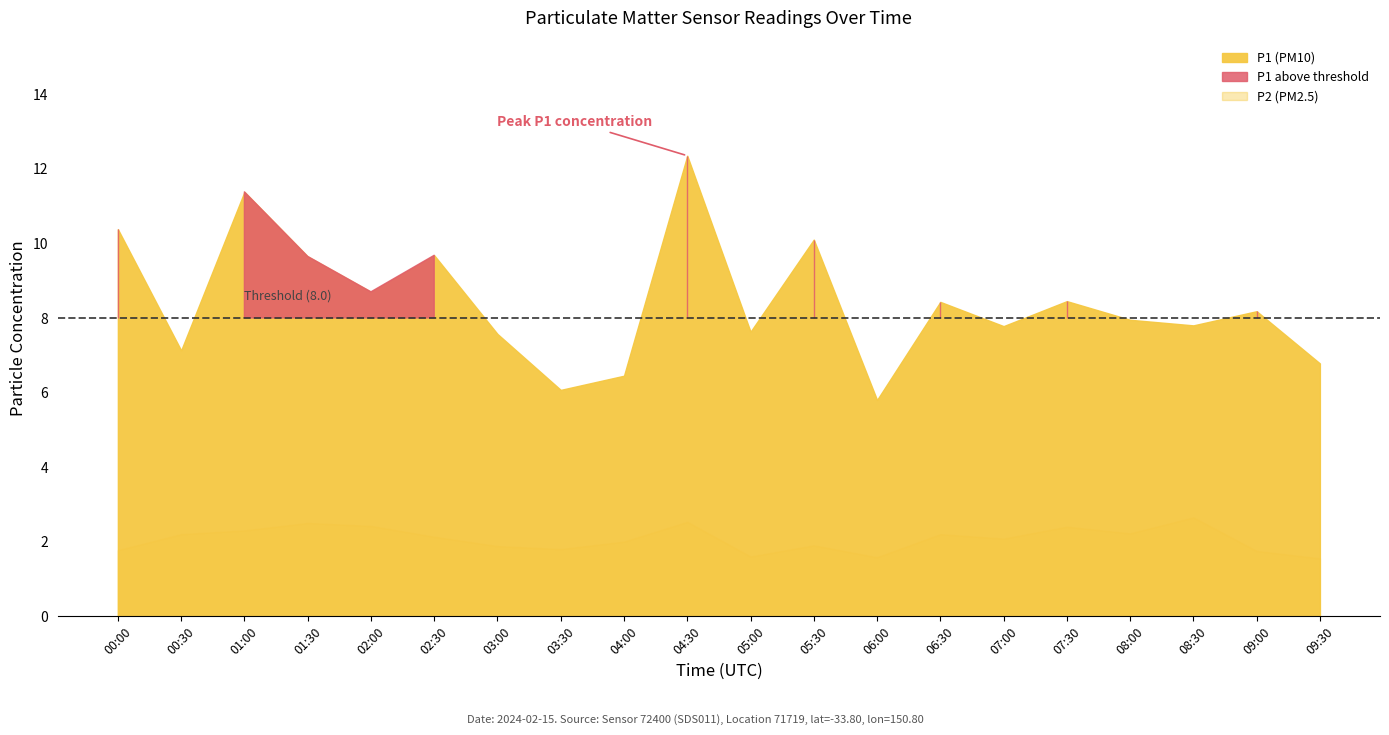

At which label does P2 first exceed 2?

00:30